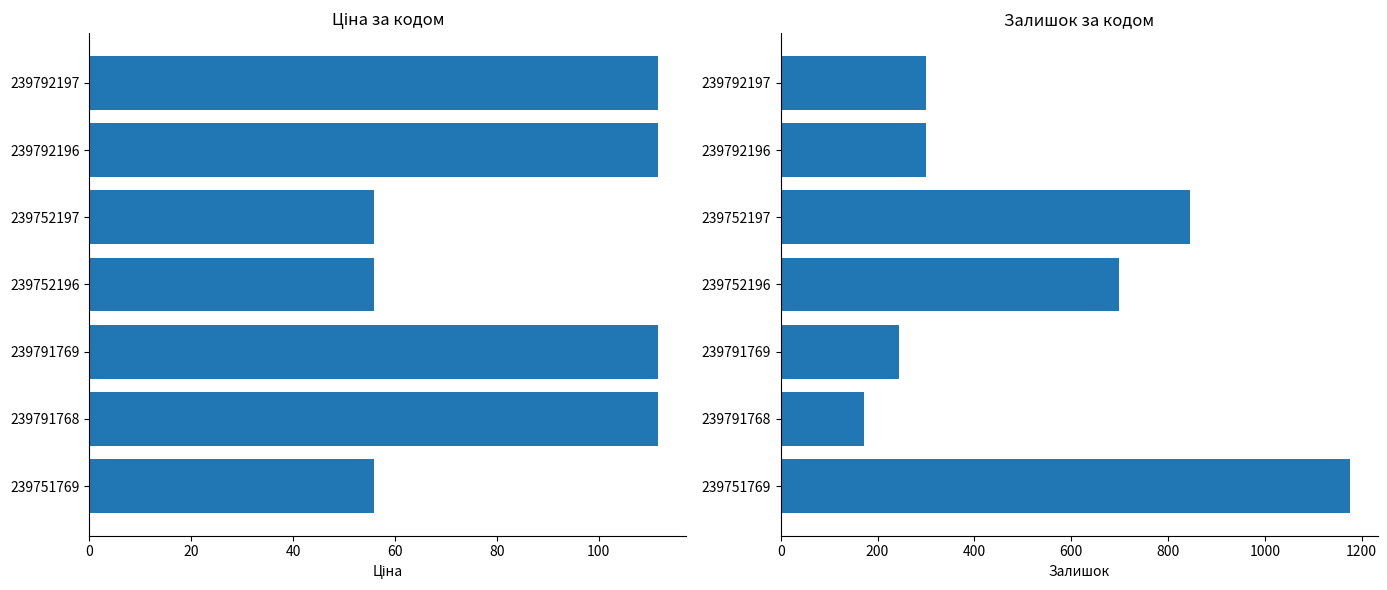

How many groups of bars are there?

7